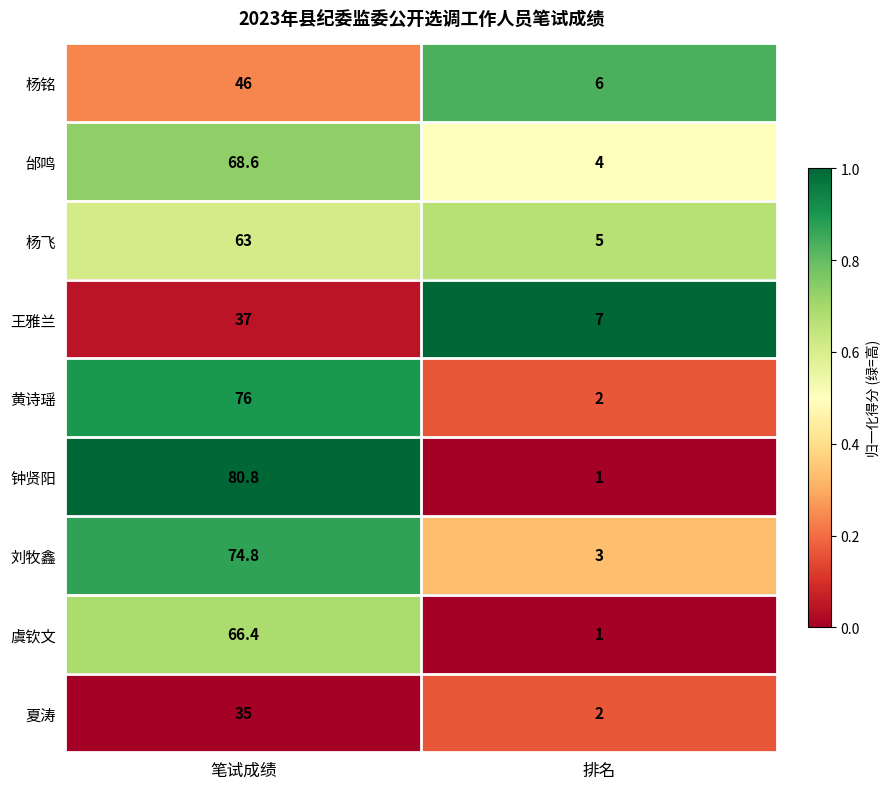

Which series has the widest spread of values?

钟贤阳